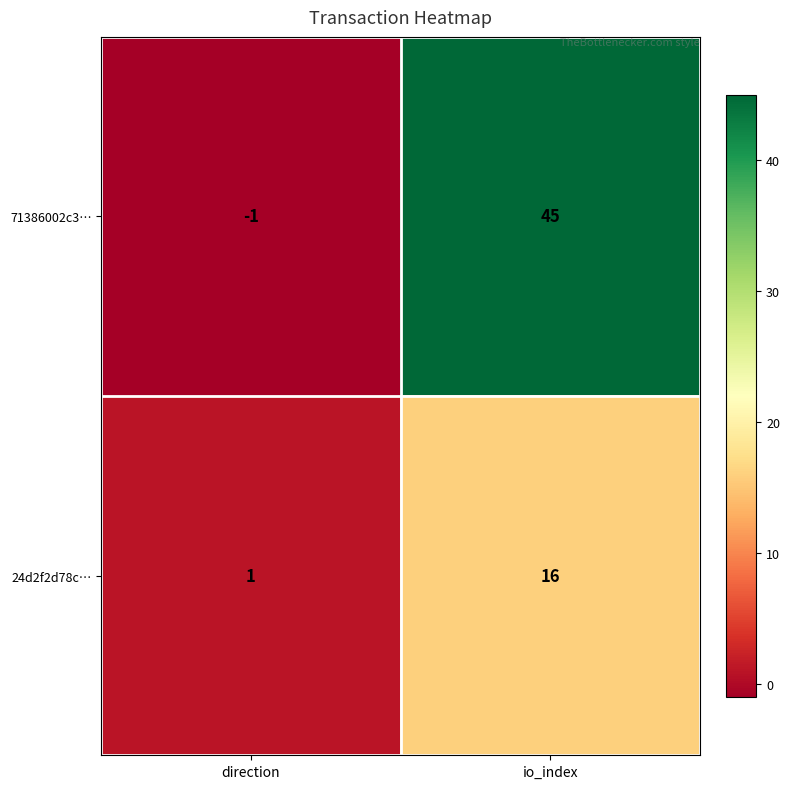

What is the sum of the 24d2f2d78c… values at io_index and direction?

17